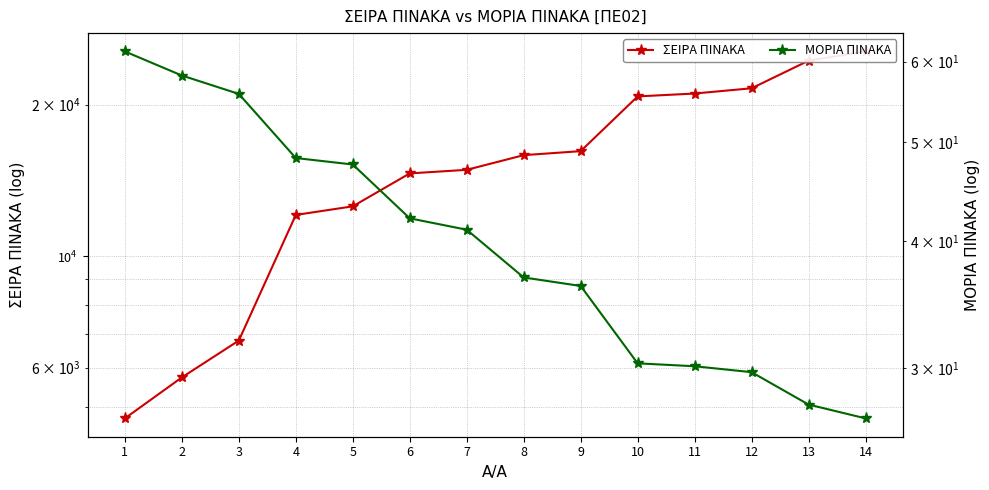

How many values in the ΜΟΡΙΑ ΠΙΝΑΚΑ series exceed 41?

7